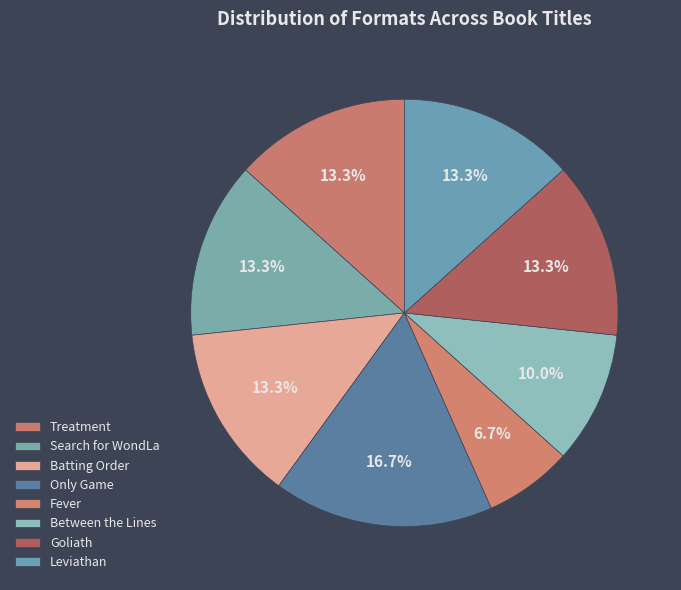

Count the number of slices in the pie.

8